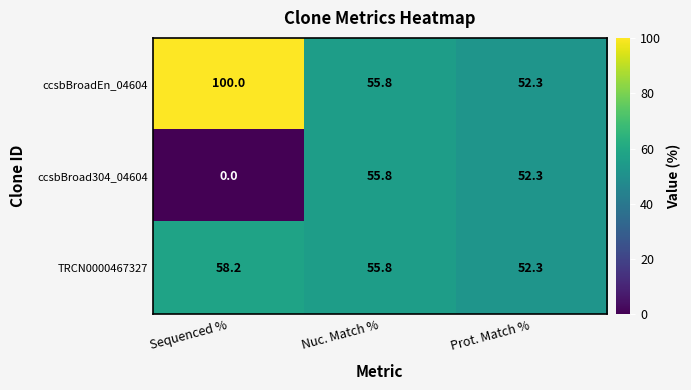

What is the sum of all ccsbBroad304_04604 values?

108.1